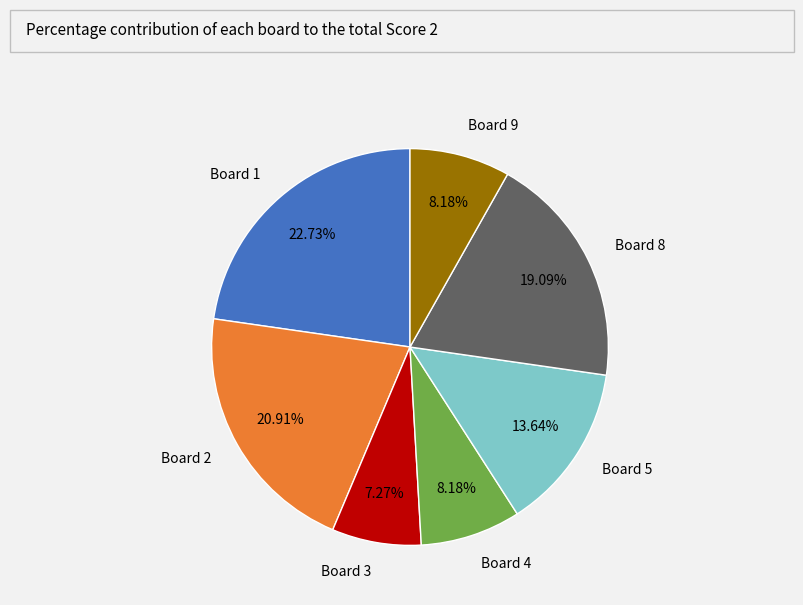

Which slice is the largest?

Board 1